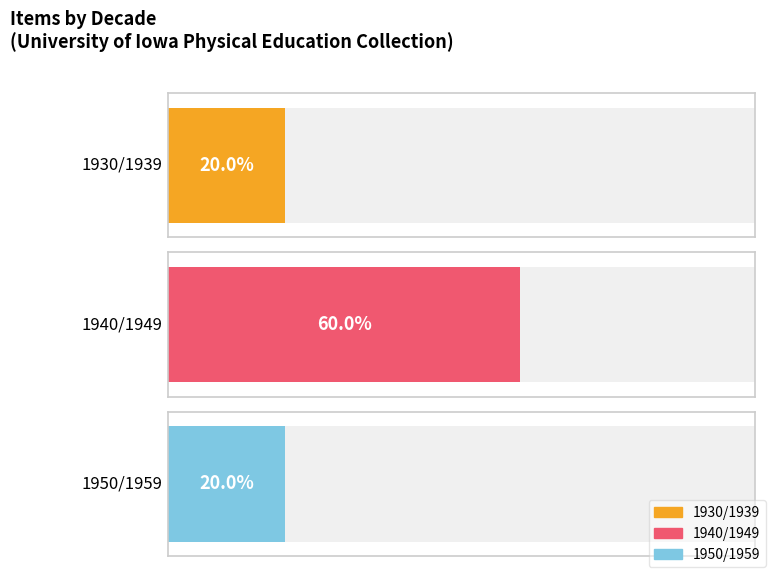

Are the bars grouped side by side (vs. stacked)?

Yes